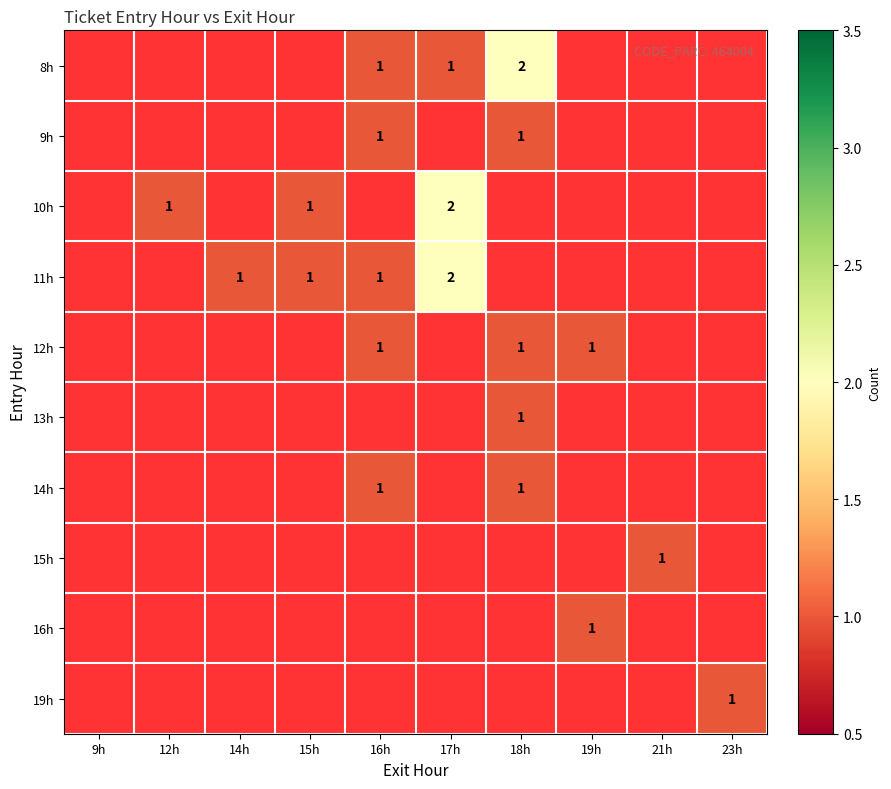

Rank the series at 16h from highest to lowest value.

8h, 9h, 10h, 11h, 12h, 13h, 14h, 15h, 16h, 19h